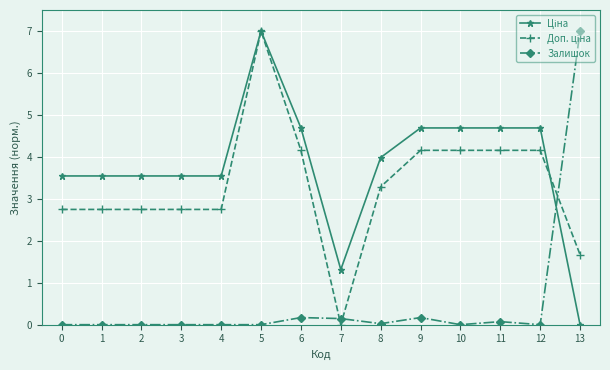

How many categories are shown in the chart?

14